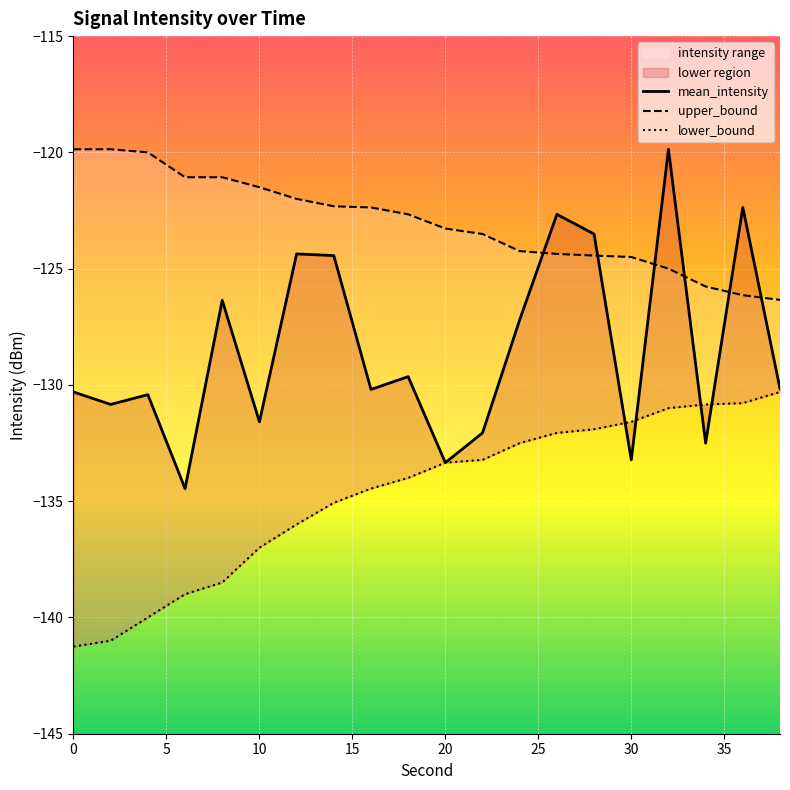

Which series has the widest spread of values?

mean_intensity